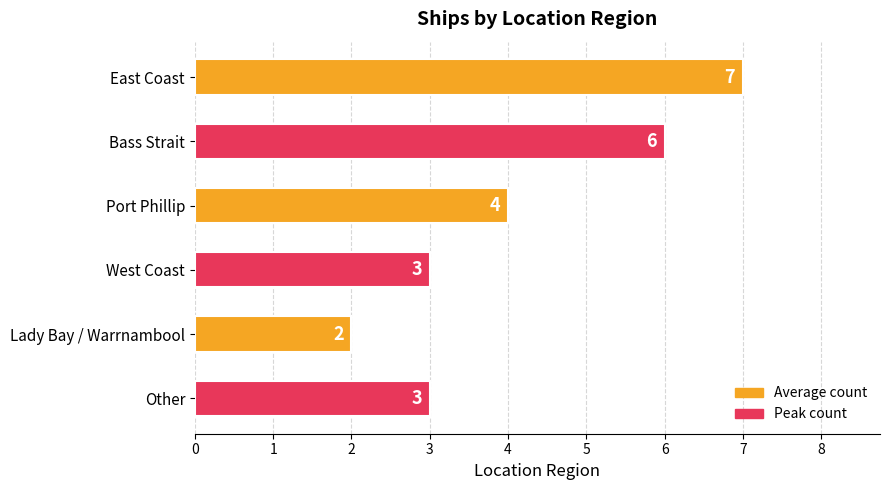

What is the minimum value shown in the chart?

2